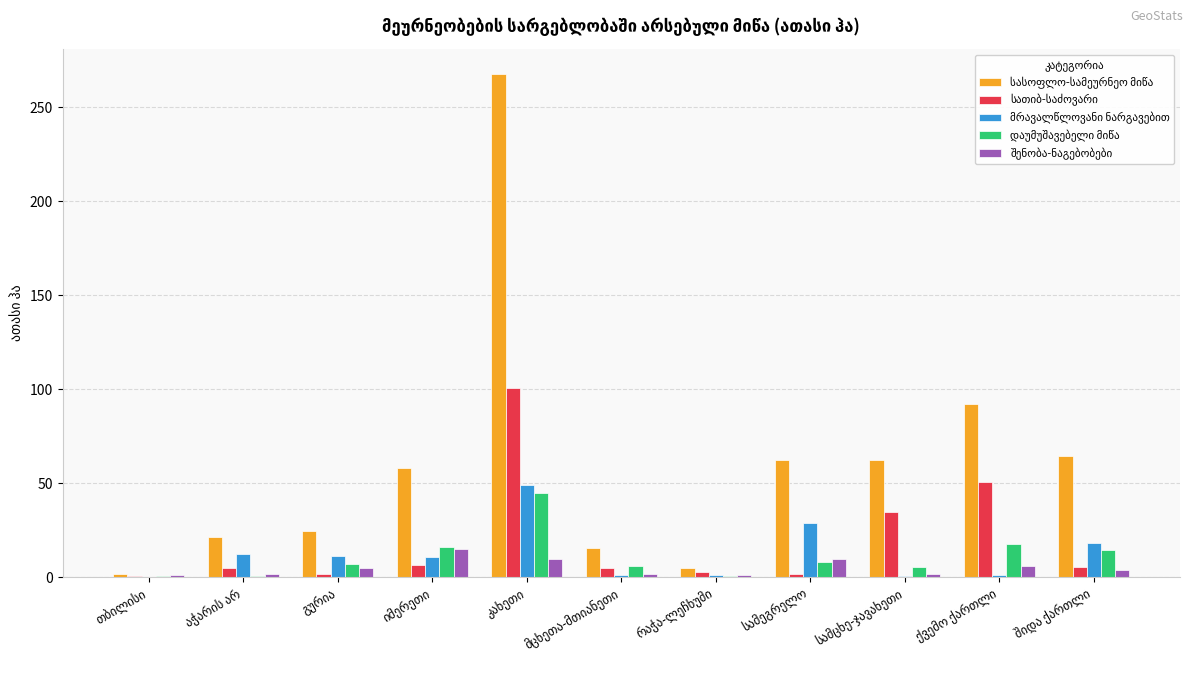

What is the greatest value displayed?

267.6